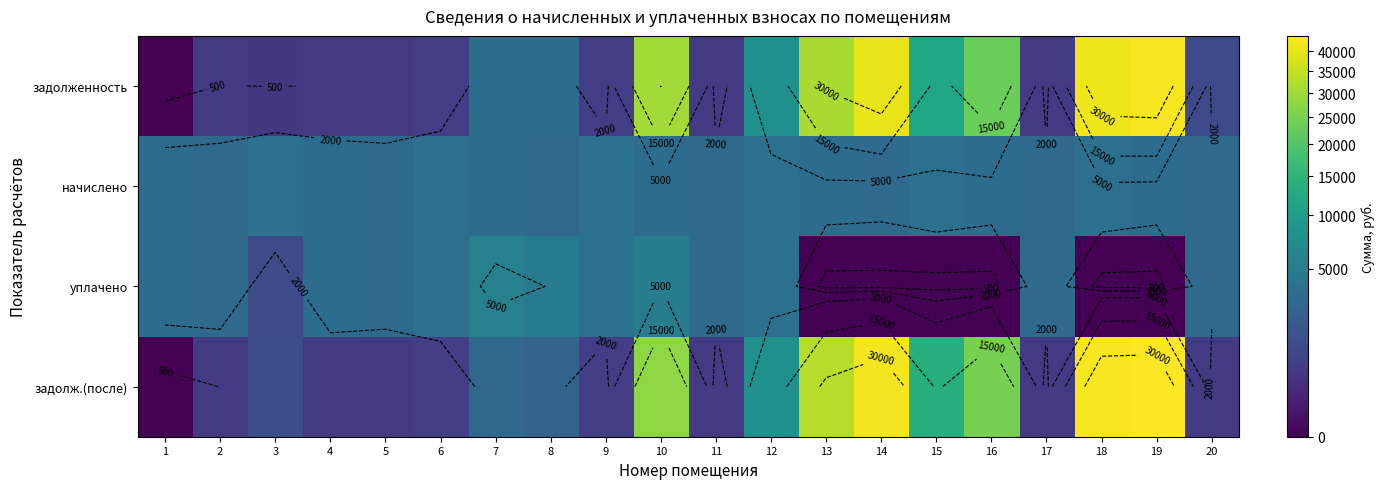

How many values in the задолженность series are below 3191?

10